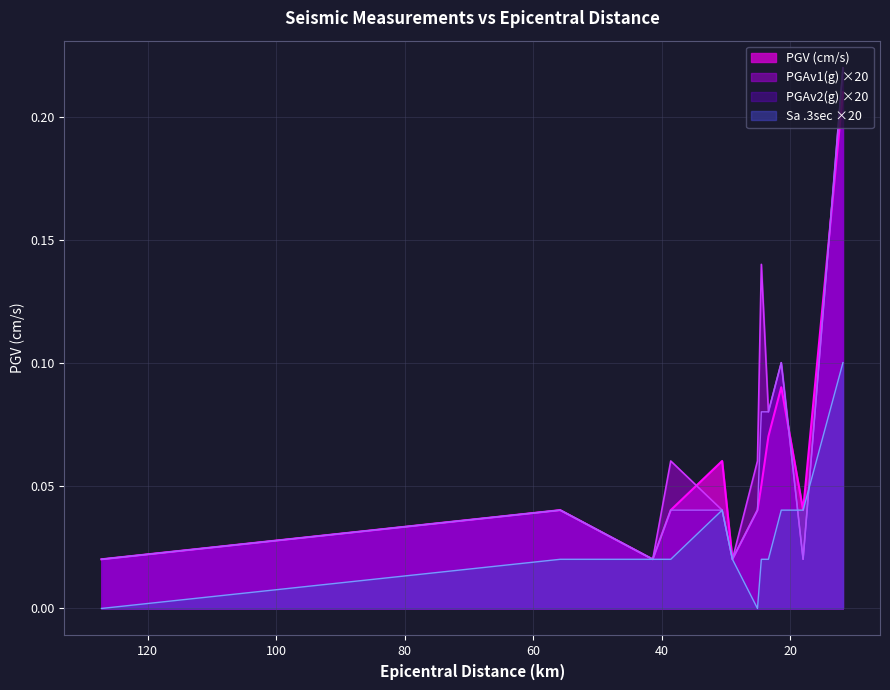

How many data points does each series have?

12